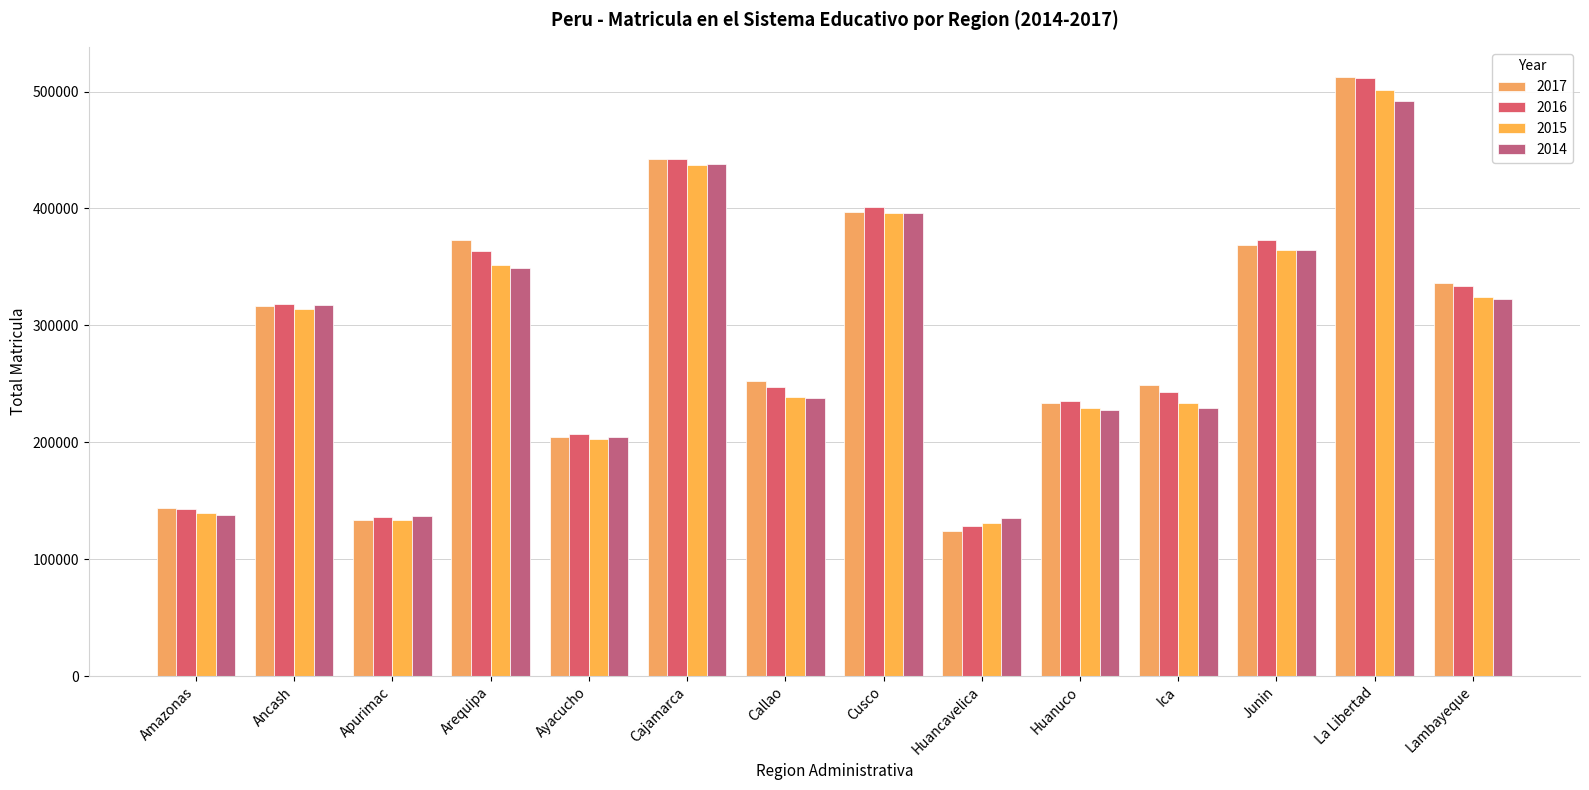

Which has a higher value, Cusco or Callao?

Cusco